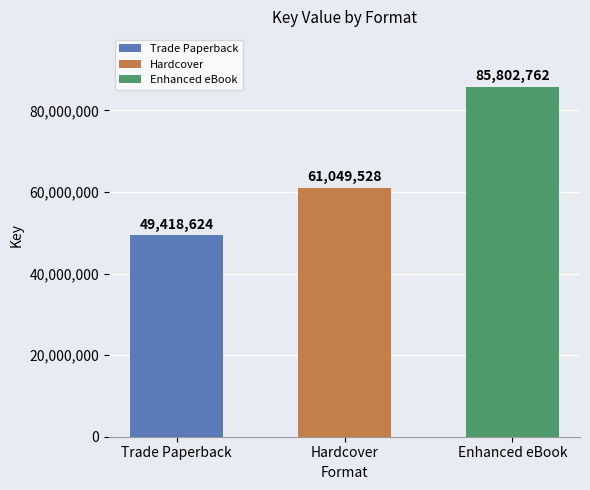

How many data points does each series have?

3